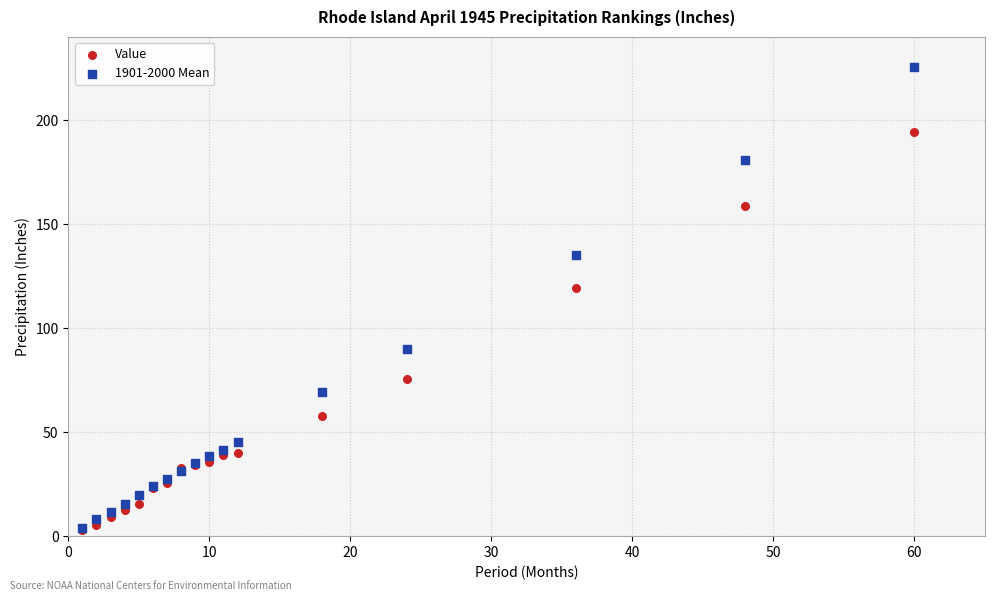

In the Value series, what Y value is closest to 98?

119.5